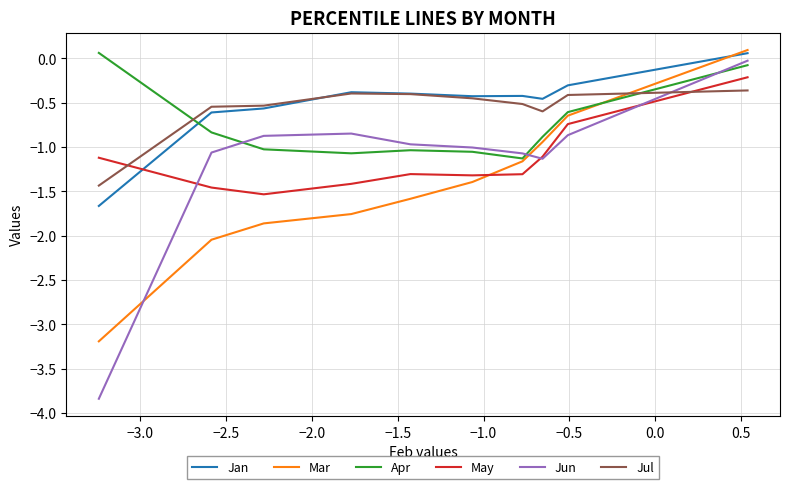

How many times do May and Mar cross each other?

1